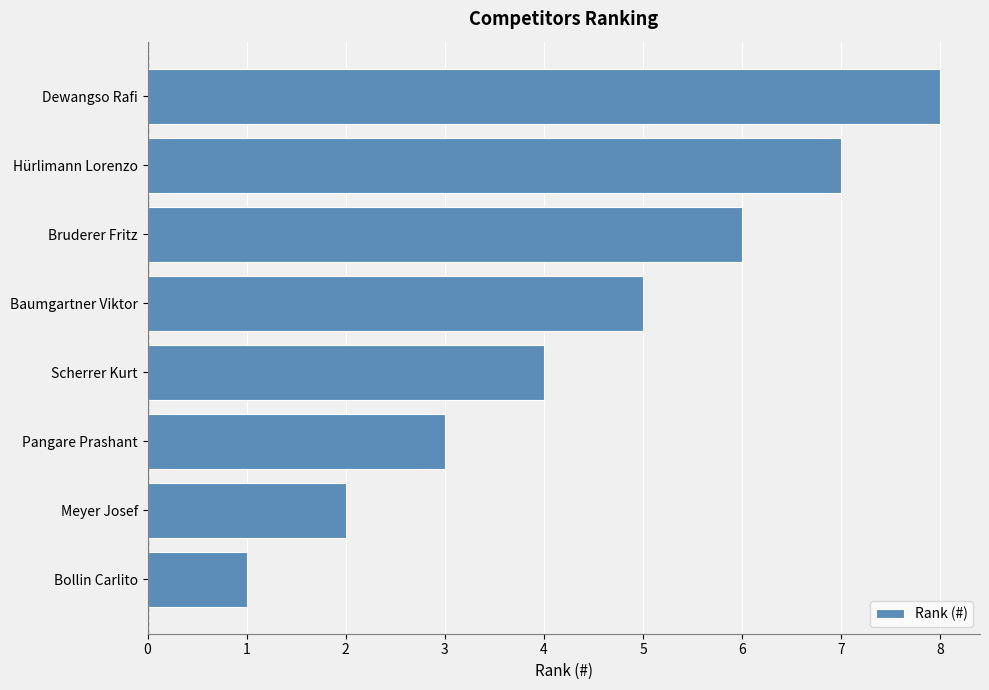

How many values are between 3 and 7?

5